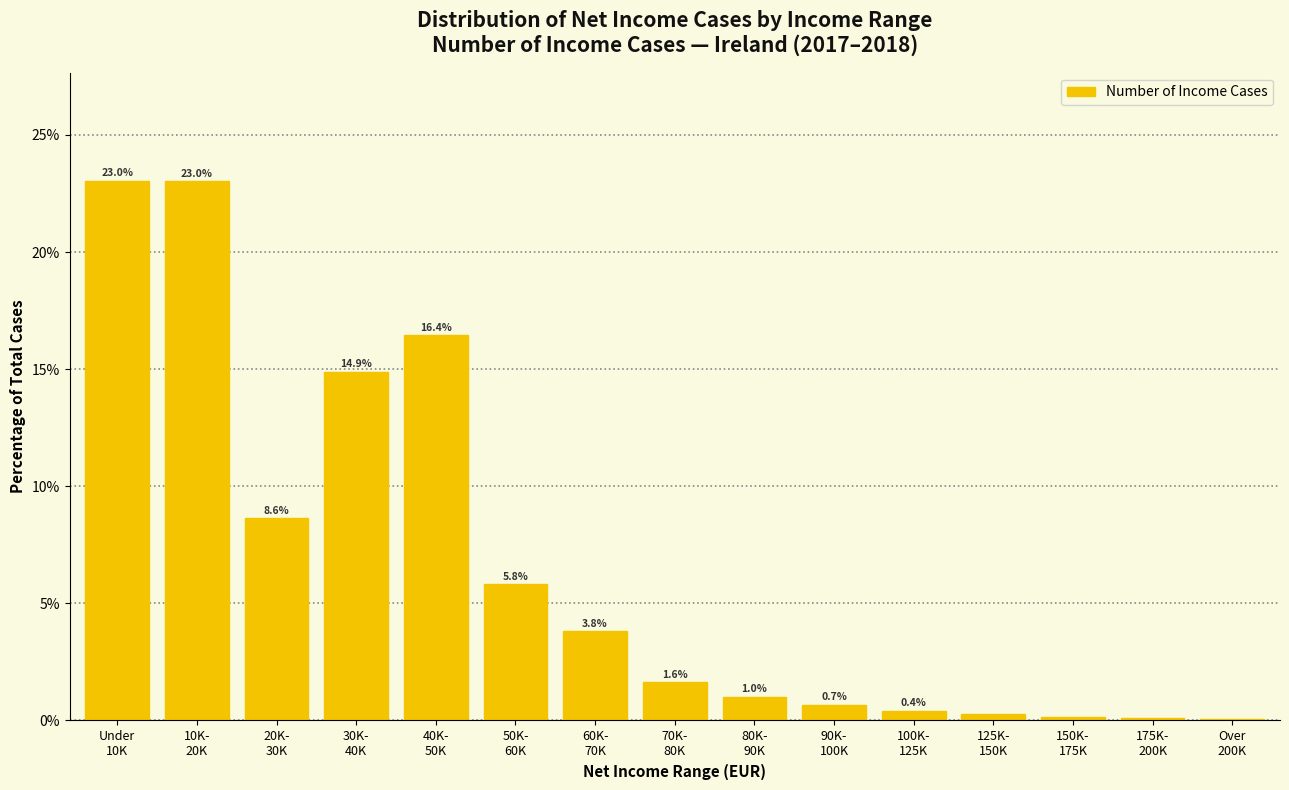

What is the maximum value shown in the chart?

23.0